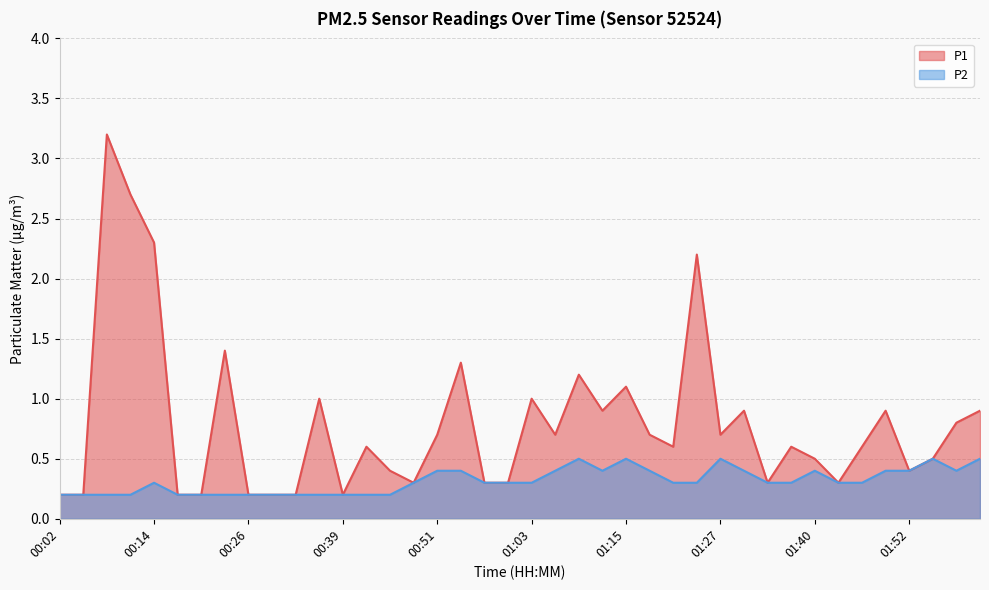

Reading left to right, transcribe all the data shown in this chart.

P1: 00:02=0.2	00:05=0.2	00:08=3.2	00:11=2.7	00:14=2.3	00:17=0.2	00:20=0.2	00:23=1.4	00:26=0.2	00:29=0.2	00:33=0.2	00:36=1.0	00:39=0.2	00:42=0.6	00:45=0.4	00:48=0.3	00:51=0.7	00:54=1.3	00:57=0.3	01:00=0.3	01:03=1.0	01:06=0.7	01:09=1.2	01:12=0.9	01:15=1.1	01:18=0.7	01:21=0.6	01:24=2.2	01:27=0.7	01:30=0.9	01:33=0.3	01:37=0.6	01:40=0.5	01:43=0.3	01:46=0.6	01:49=0.9	01:52=0.4	01:55=0.5	01:58=0.8	02:01=0.9
P2: 00:02=0.2	00:05=0.2	00:08=0.2	00:11=0.2	00:14=0.3	00:17=0.2	00:20=0.2	00:23=0.2	00:26=0.2	00:29=0.2	00:33=0.2	00:36=0.2	00:39=0.2	00:42=0.2	00:45=0.2	00:48=0.3	00:51=0.4	00:54=0.4	00:57=0.3	01:00=0.3	01:03=0.3	01:06=0.4	01:09=0.5	01:12=0.4	01:15=0.5	01:18=0.4	01:21=0.3	01:24=0.3	01:27=0.5	01:30=0.4	01:33=0.3	01:37=0.3	01:40=0.4	01:43=0.3	01:46=0.3	01:49=0.4	01:52=0.4	01:55=0.5	01:58=0.4	02:01=0.5